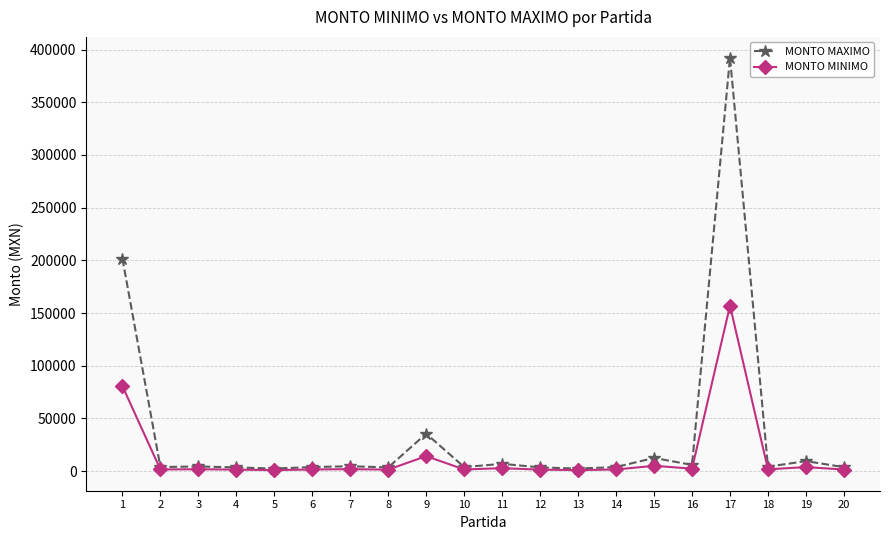

The value of MONTO MAXIMO at 1 is 201615.5. True or false?

True